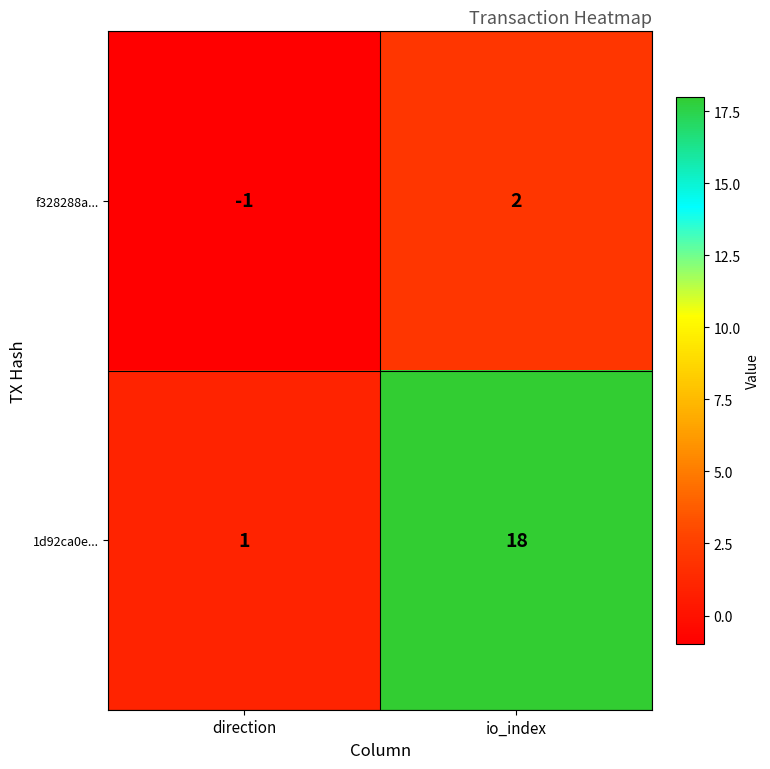

At which label is 1d92ca0e... closest to 9?

direction